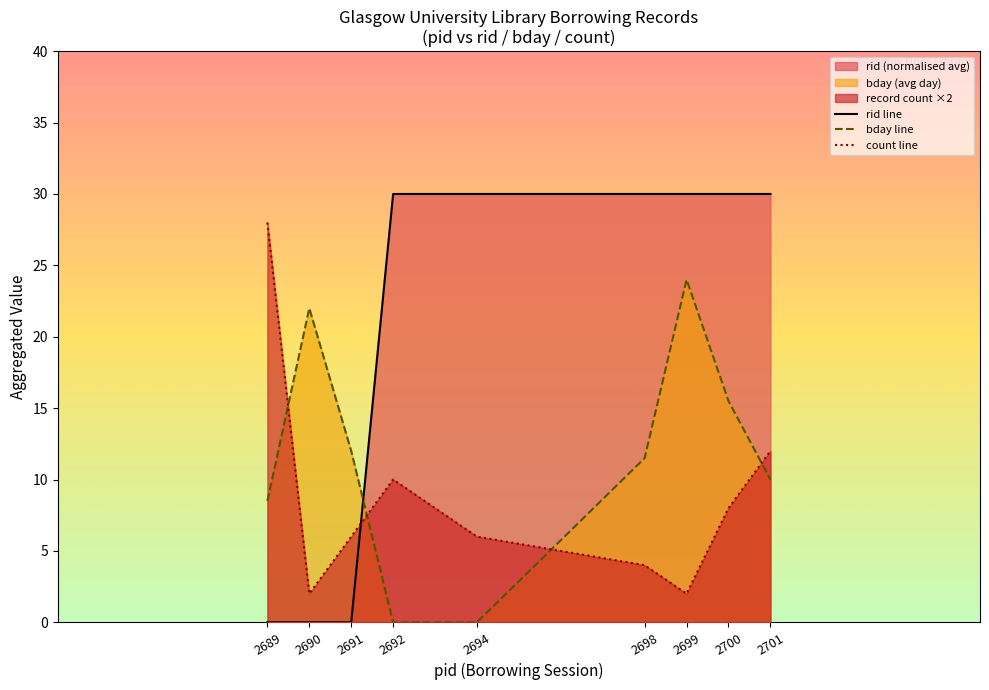

Does the chart display data point markers on the line(s)?

No